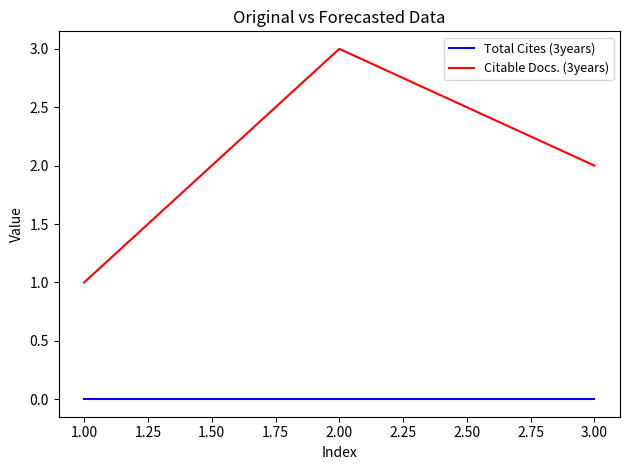

Reading right to left, extract all data points from this chart.

Total Cites (3years): 0	0	0
Citable Docs. (3years): 2	3	1